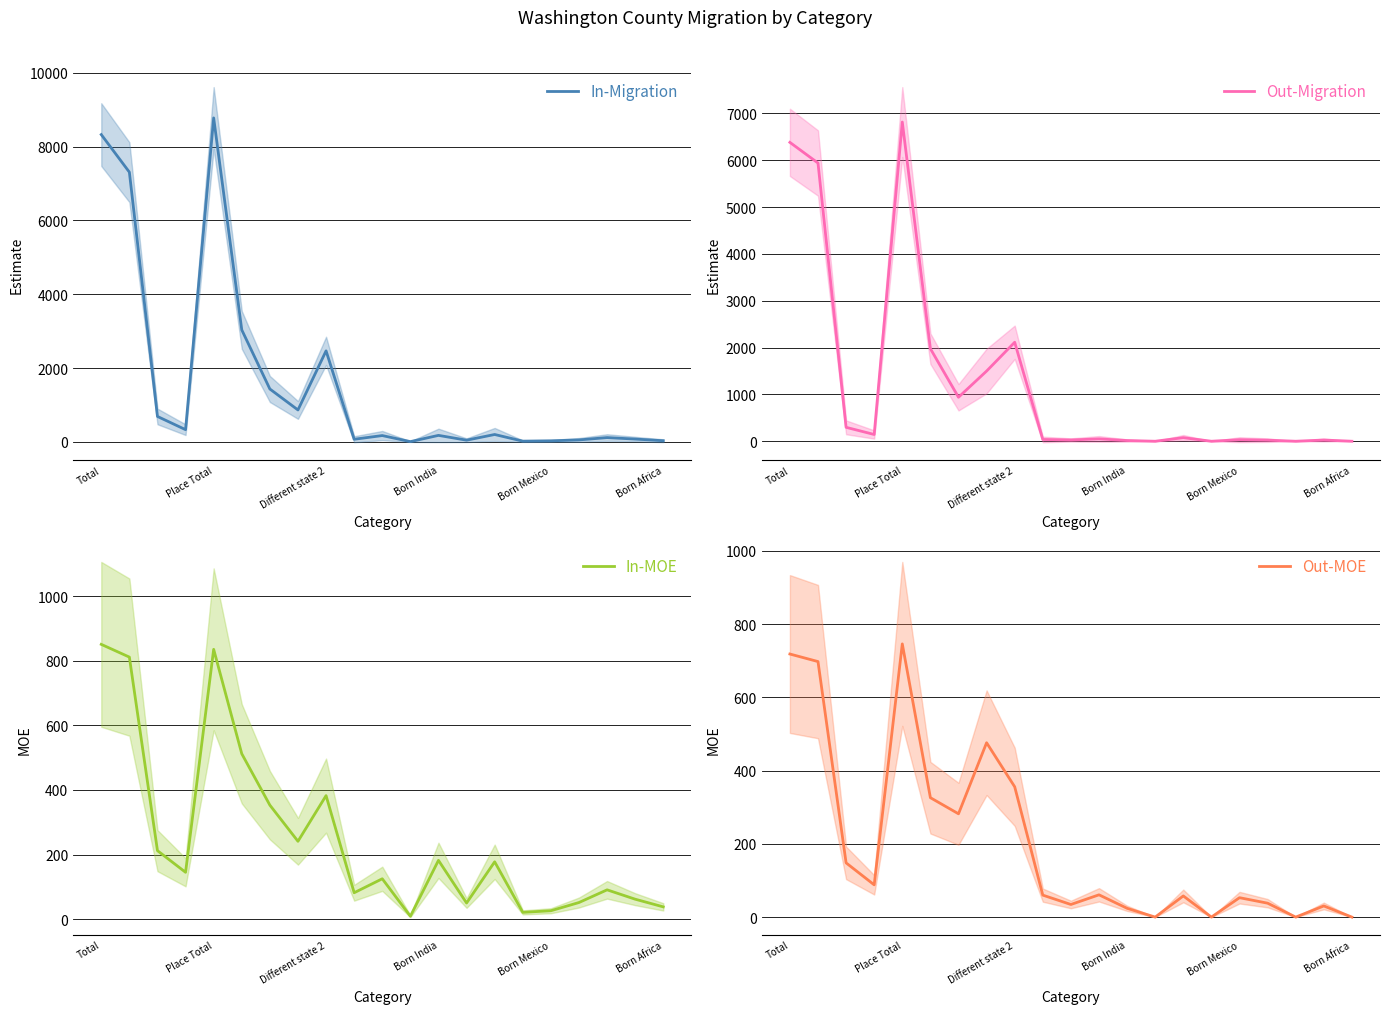

How many interior local valleys does the Out-MOE series have?

6